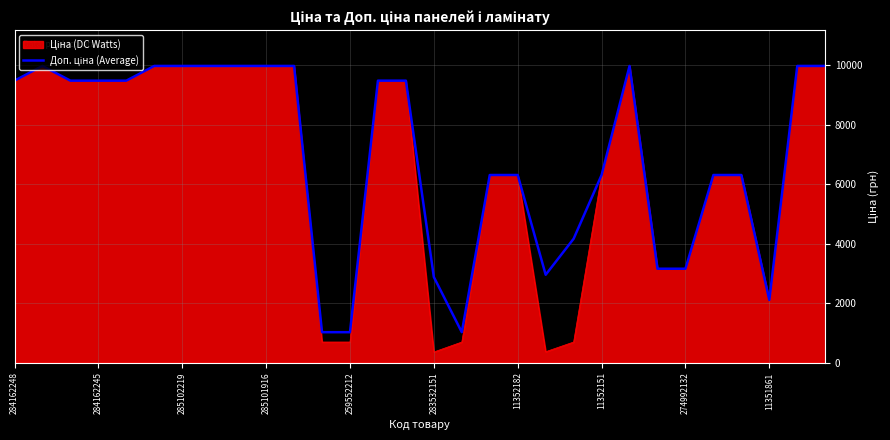

What is the smallest value displayed?

359.9